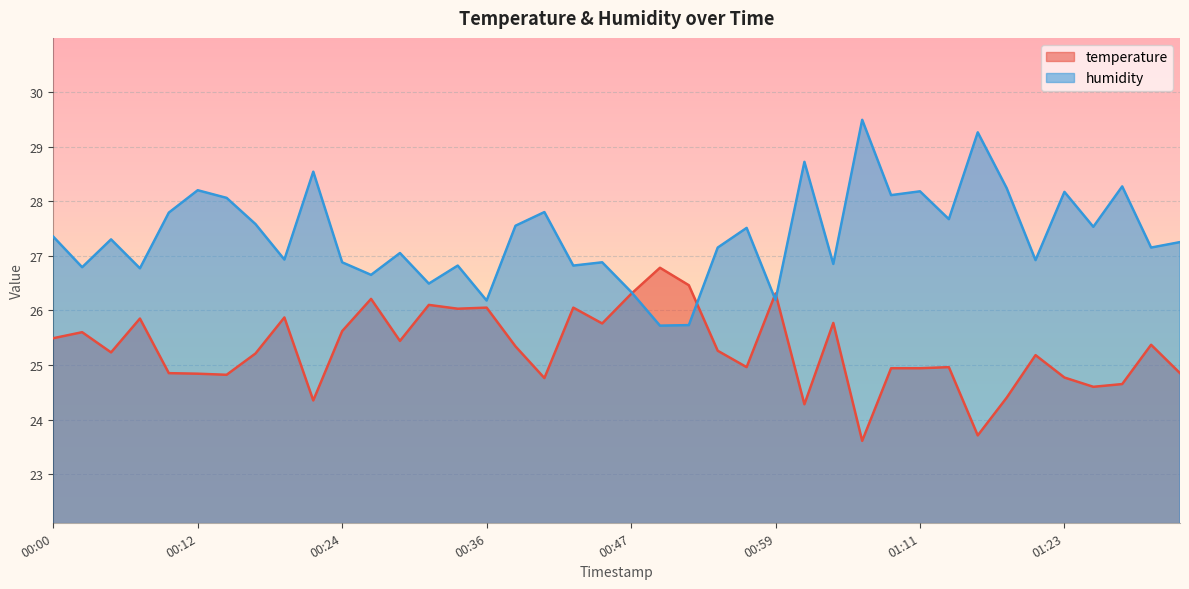

What is the value of the humidity point at the 27th from the left?

28.7